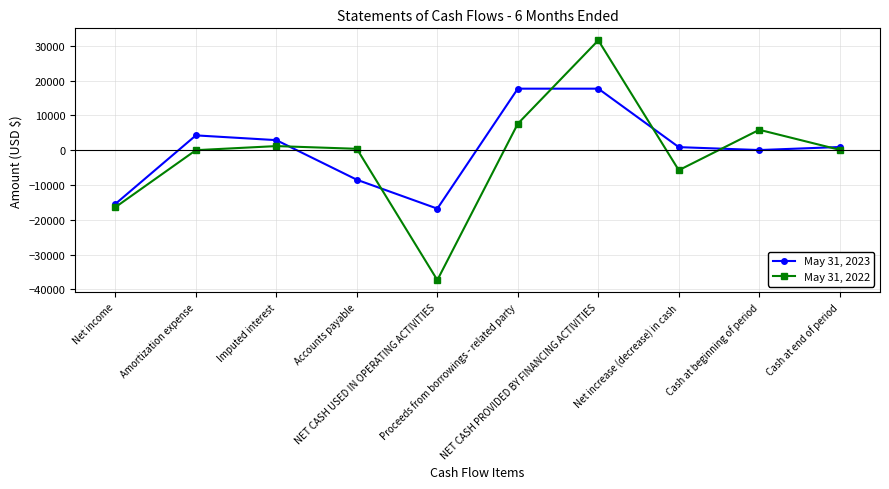

How many series are shown in this chart?

2